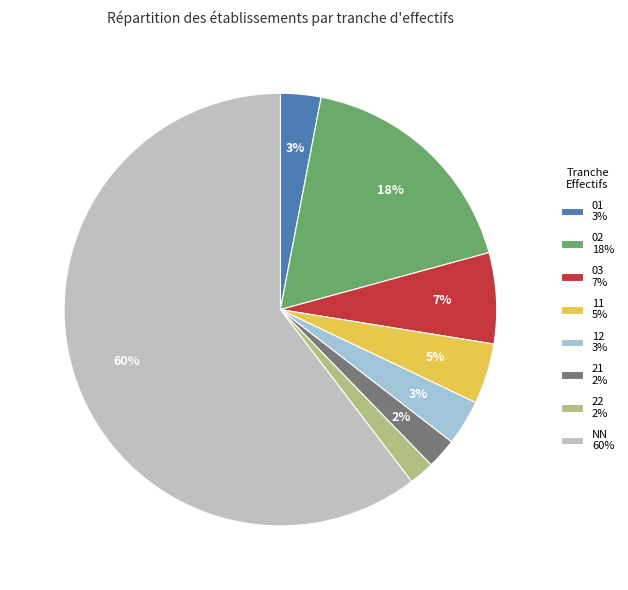

True or false: 03 7% accounts for 1% of the total.

False